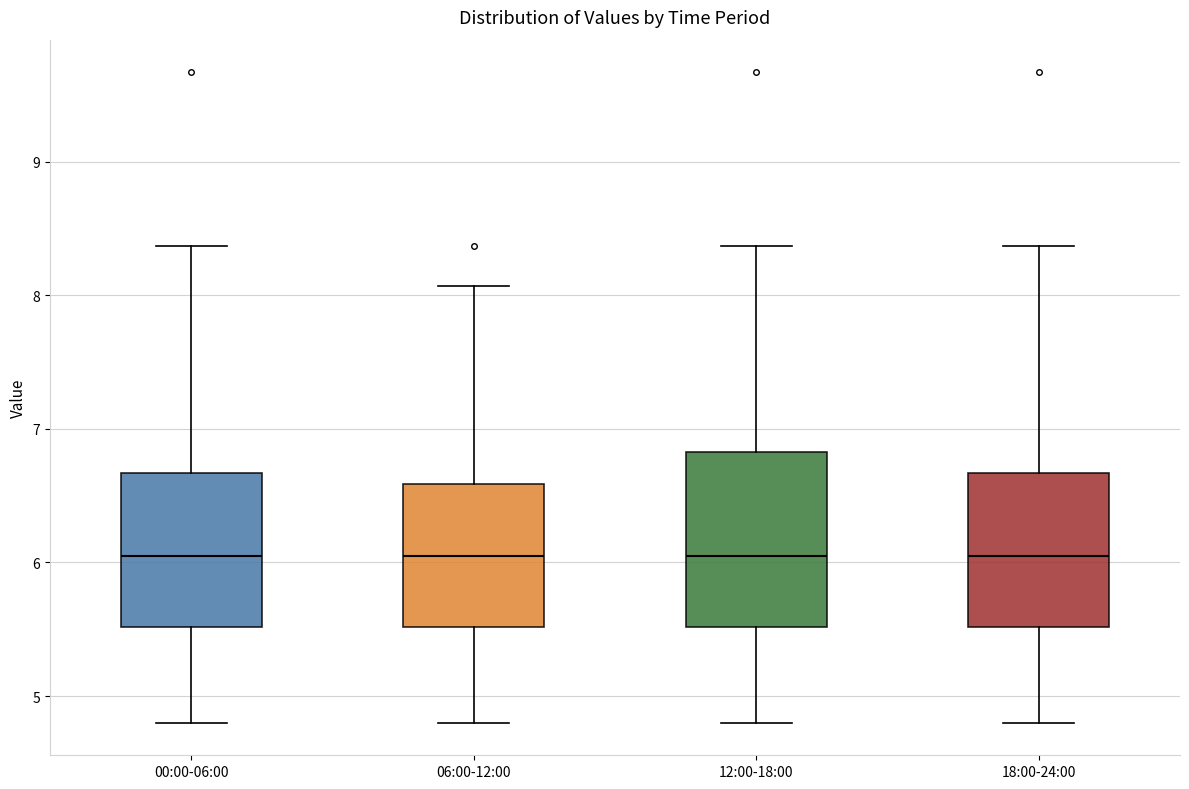

Where does the median line of the box for 00:00-06:00 sit on the y-axis? The values are not printed on the chart, so give them approximately, as read against the axis.

6.1